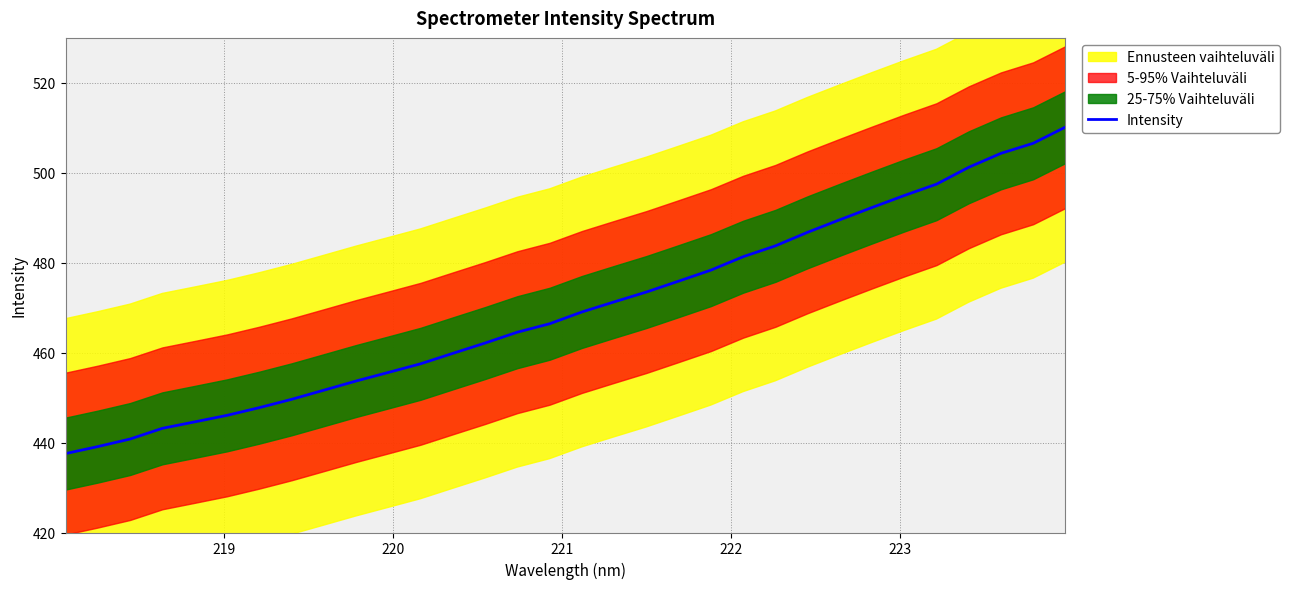

How many data points does each series have?

32